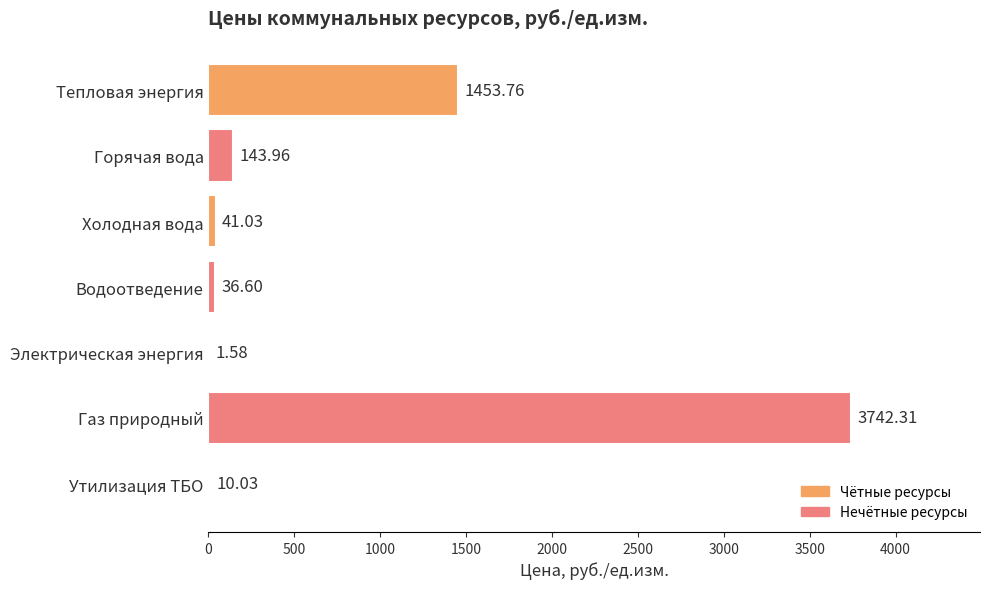

Which label corresponds to the largest value in the chart?

Газ природный